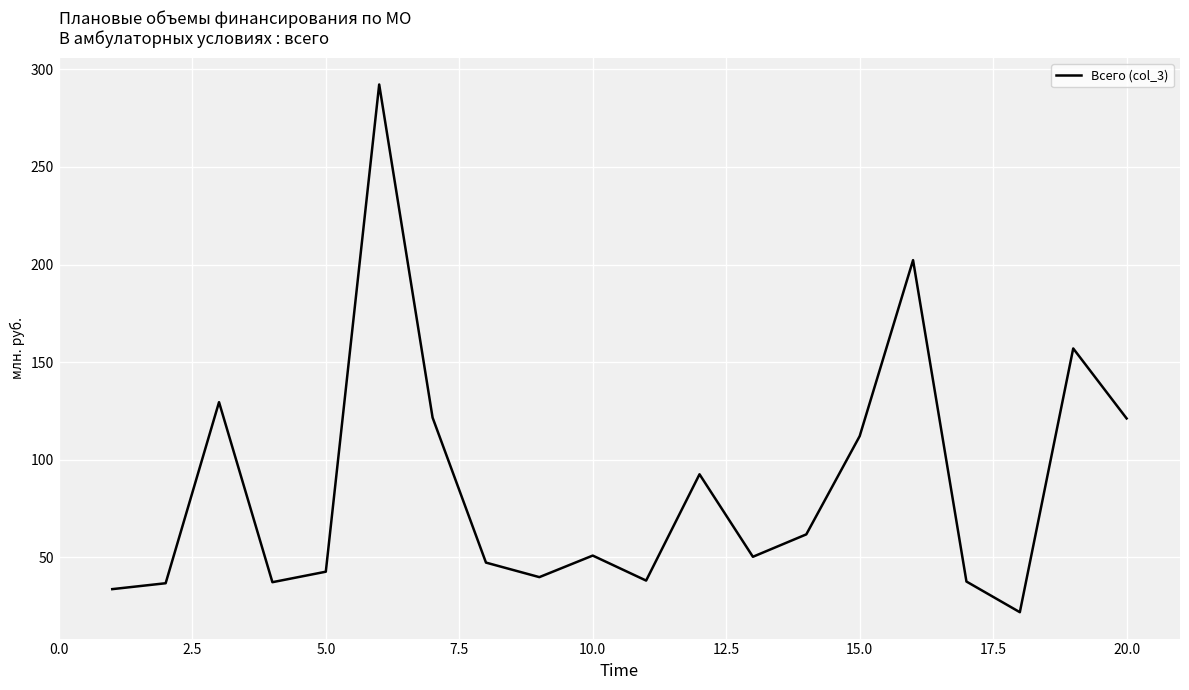

What is the maximum value shown in the chart?

292.2